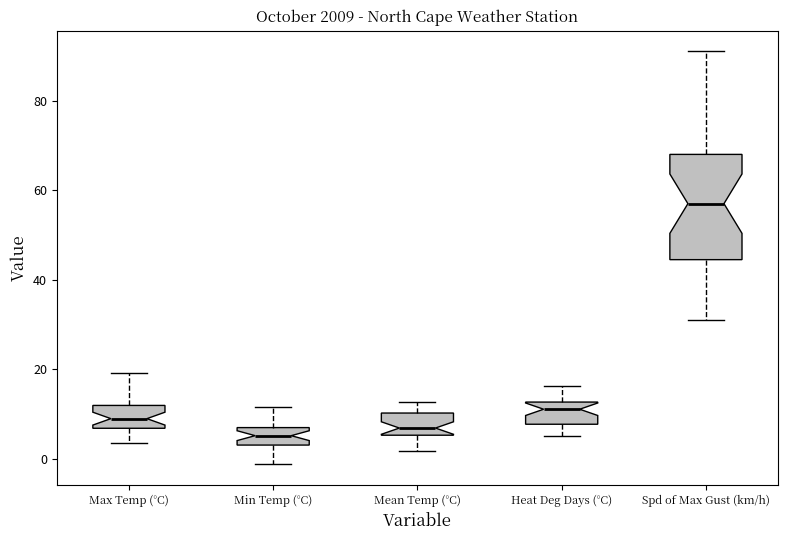

Reading left to right, transcribe this box plot: for each box, give where its median line is, the range the box spans, and where its two whiskers end, as read against the y-axis. The values are not printed on the chart, so give them approximately, as read against the axis.

Max Temp (°C): median 10, box 6 to 12, whiskers 4 to 20
Min Temp (°C): median 6, box 4 to 8, whiskers -2 to 12
Mean Temp (°C): median 6 (just above the box's lower edge), box 6 to 10, whiskers 2 to 12
Heat Deg Days (°C): median 12 (just below the box's upper edge), box 8 to 12, whiskers 6 to 16
Spd of Max Gust (km/h): median 58, box 44 to 68, whiskers 32 to 92